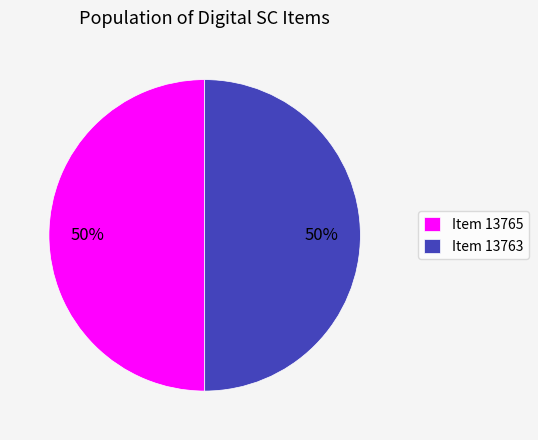

What percentage is the Item 13765 slice, to the nearest percent?

50%